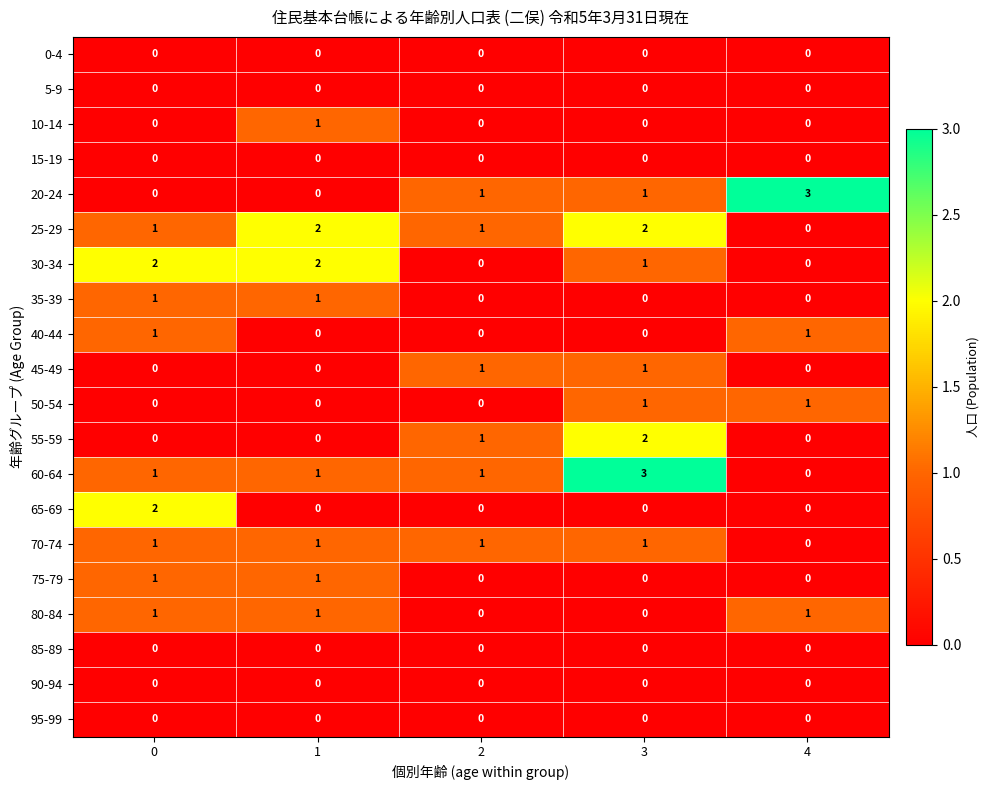

What is the total value across all series at 1?

10